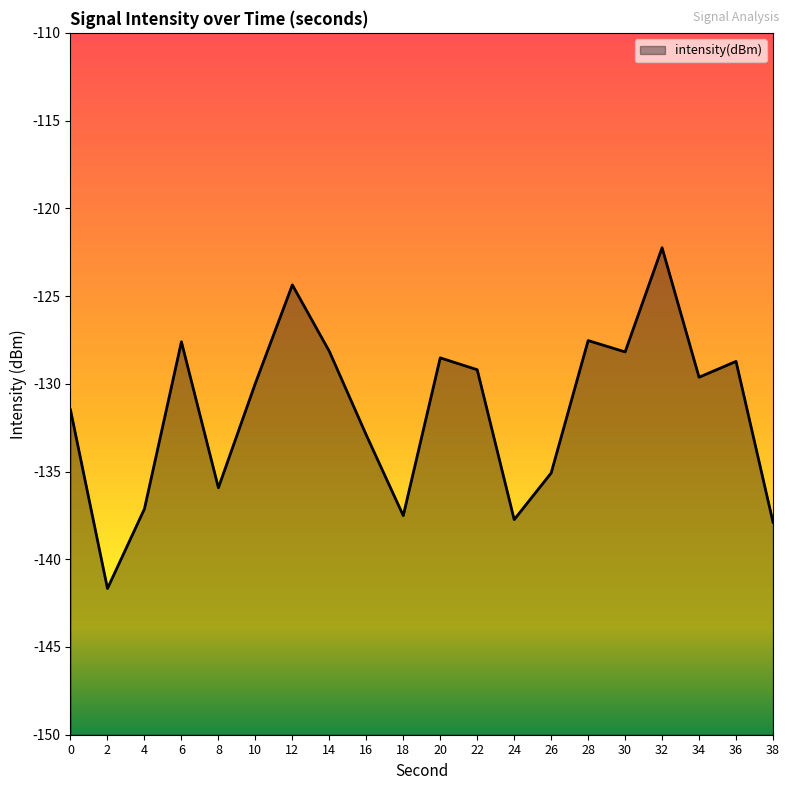

What is the average value?

-131.6